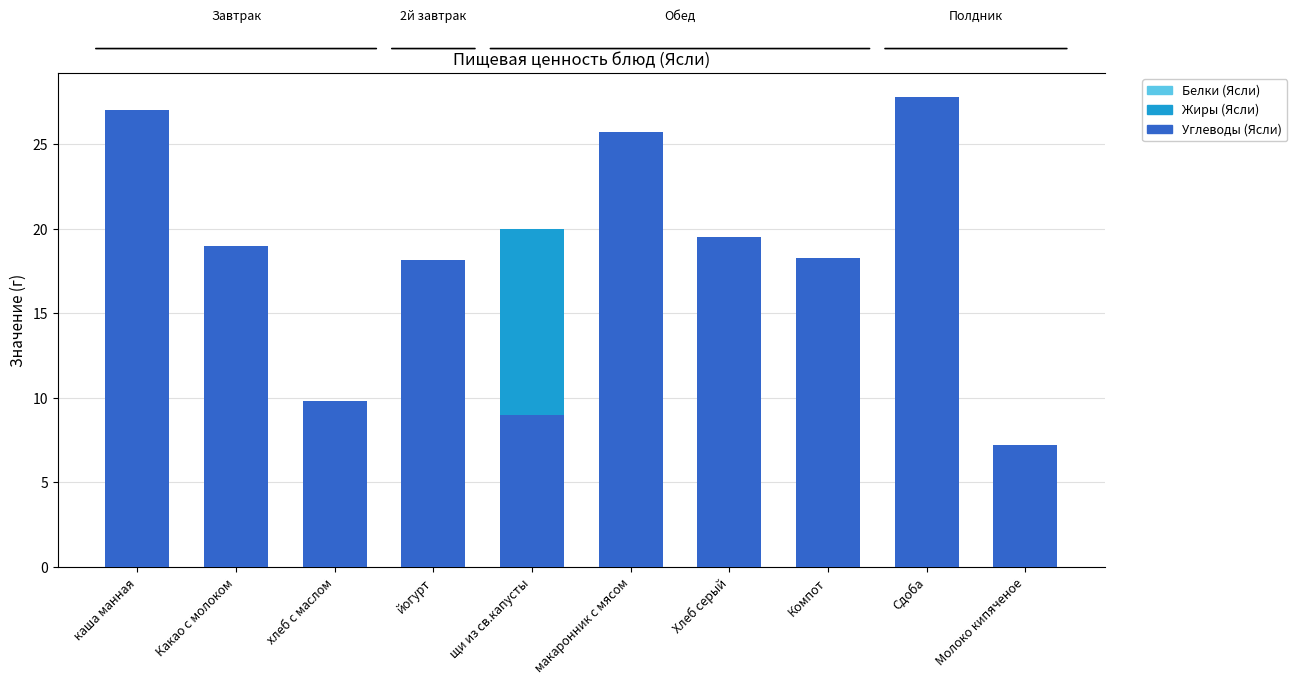

What is the difference between the highest and lowest values at Сдоба?

23.3